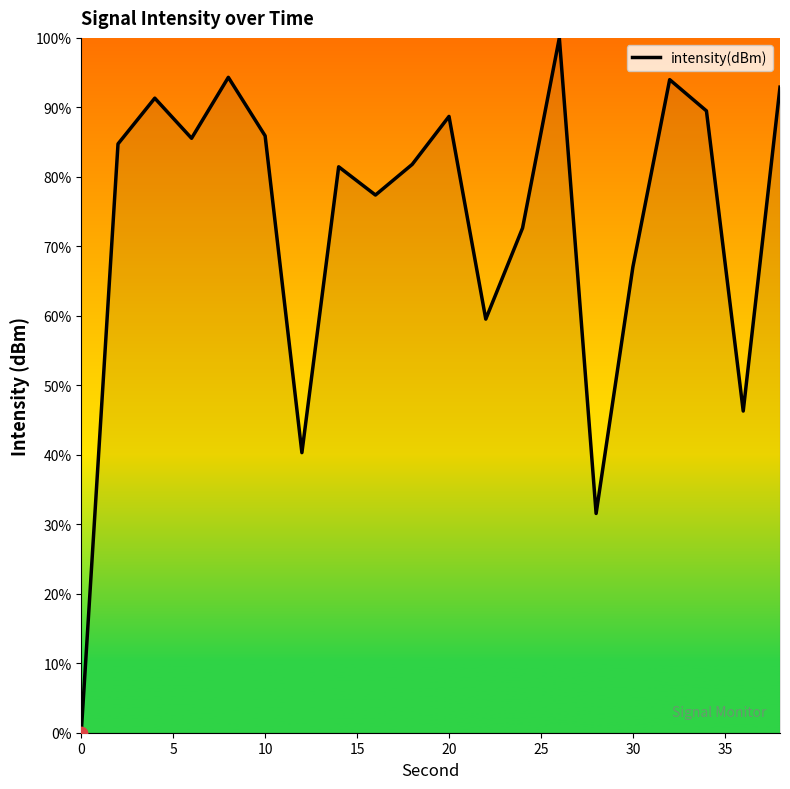

What is the greatest value displayed?

100.0